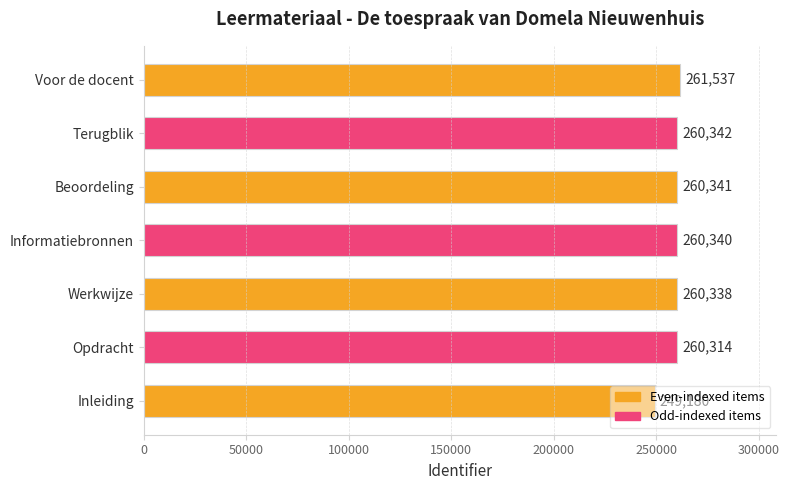

List the labels in order of value, smallest first.

Inleiding, Opdracht, Werkwijze, Informatiebronnen, Beoordeling, Terugblik, Voor de docent